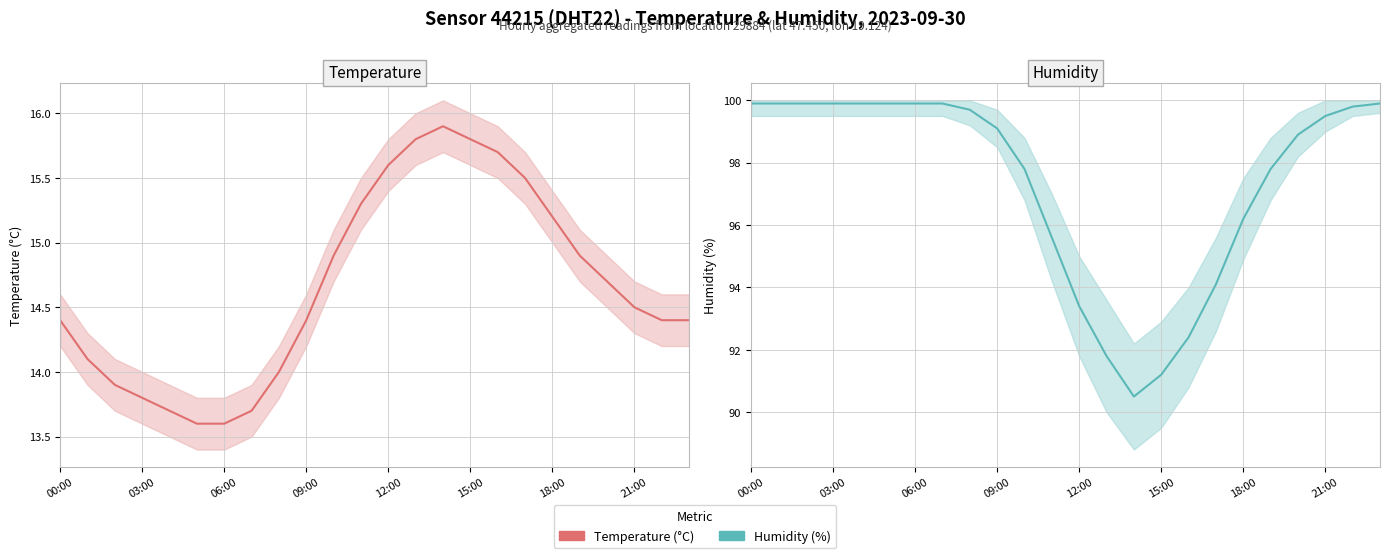

How many values in the temperature series exceed 14?

17